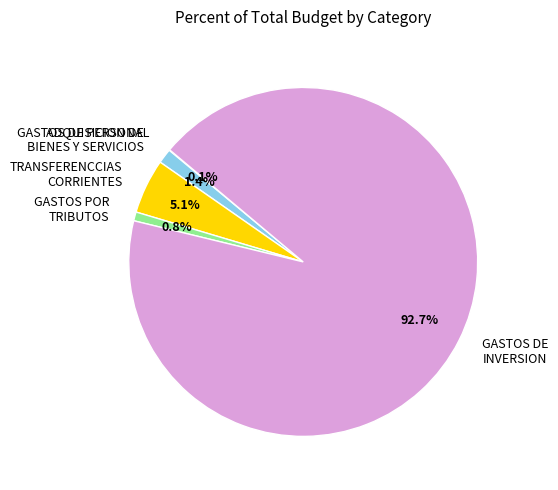

What is the largest slice in the pie chart?

GASTOS DE INVERSION